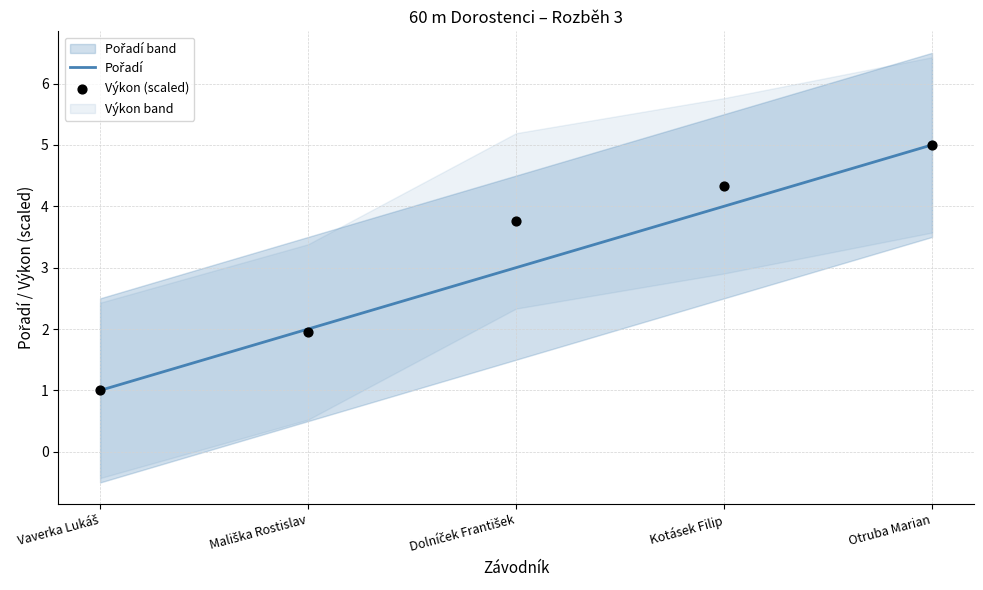

Which series has the largest Y range (max minus min)?

Pořadí